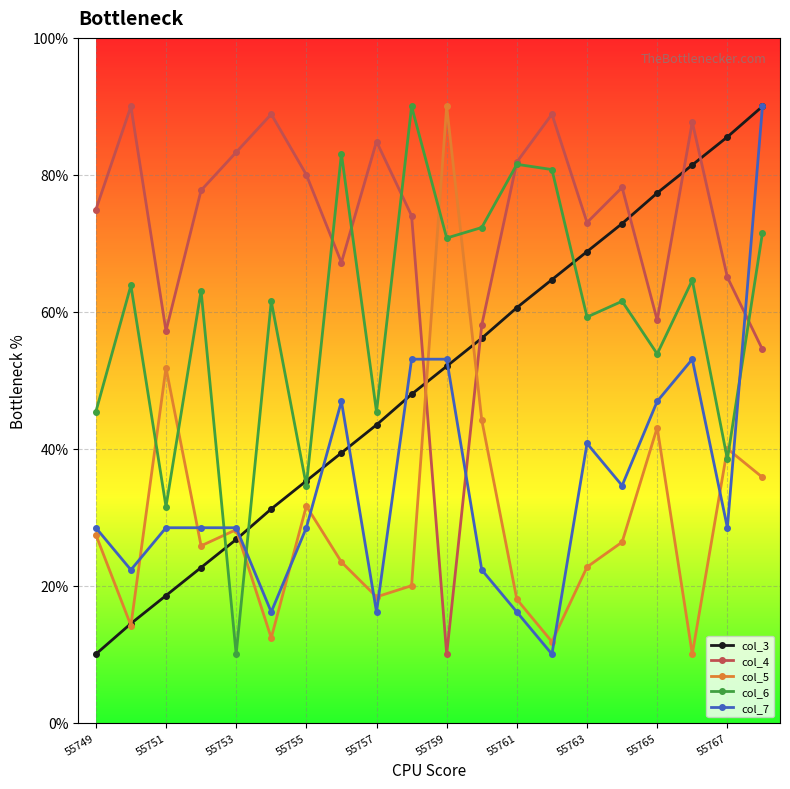

How many series are shown in this chart?

5